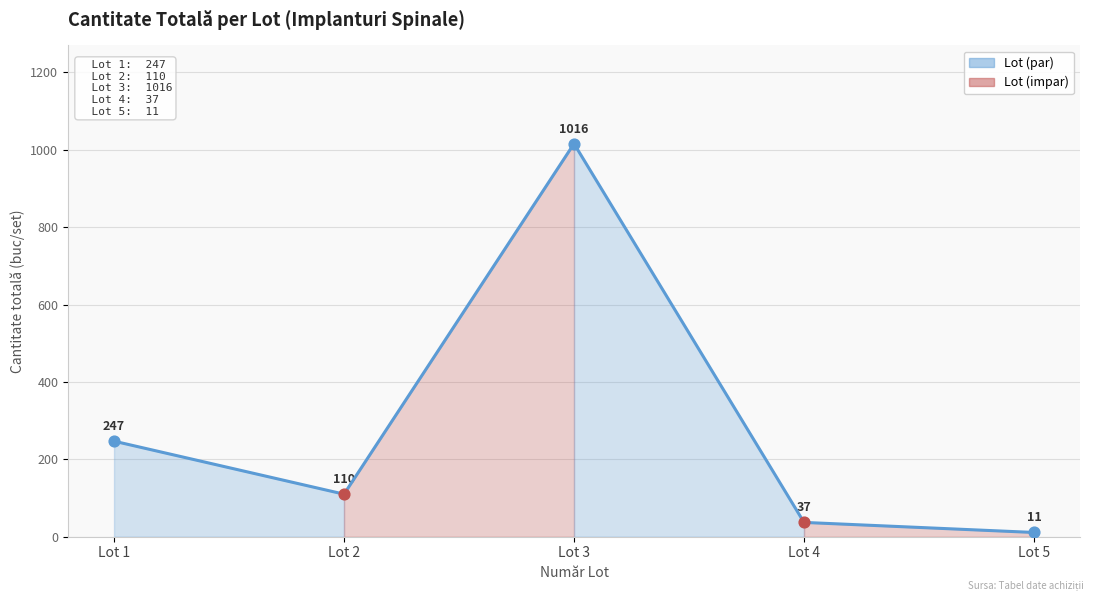

Between Lot 4 and Lot 5, which is larger?

Lot 4